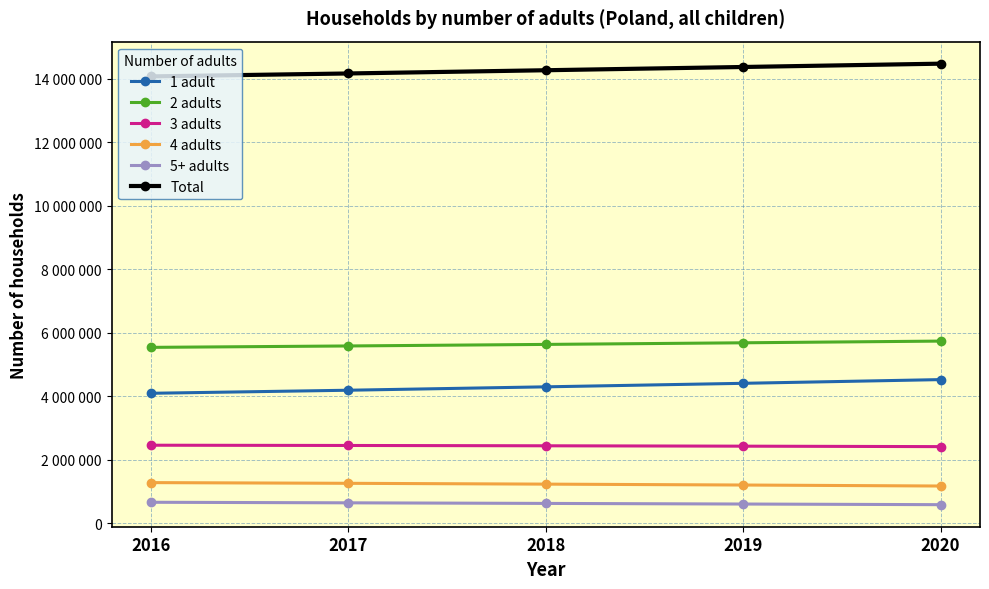

Does the chart have visible grid lines?

Yes